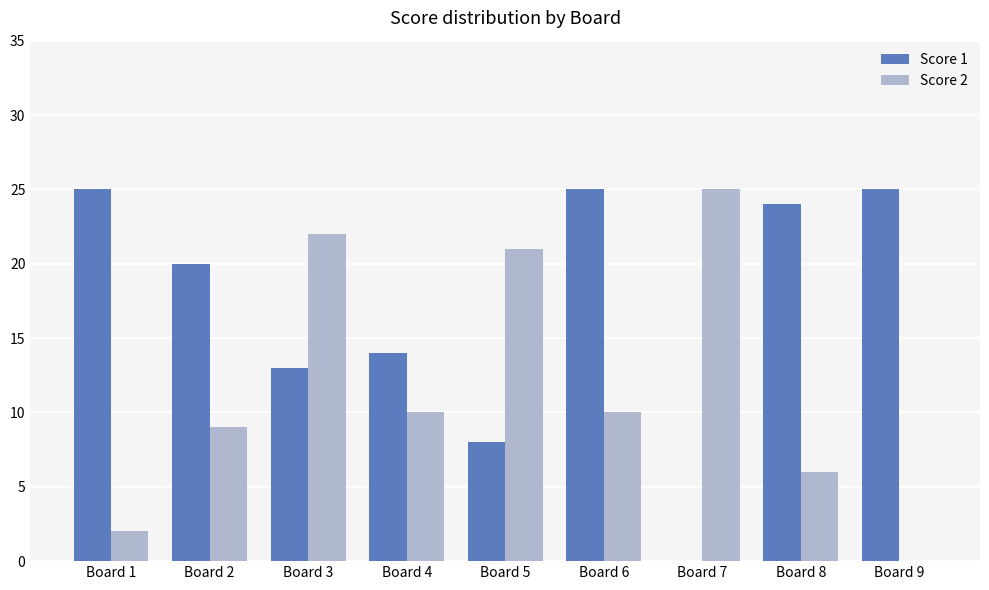

Is it true that Score 1 equals 13 at Board 3?

True